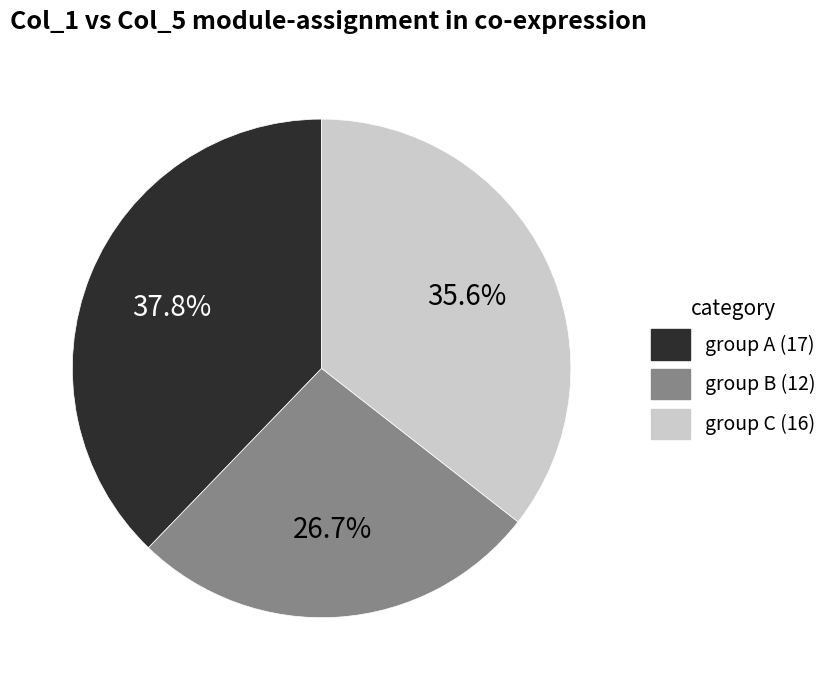

Combined, do group C (16) and group A (17) account for over 50%?

Yes